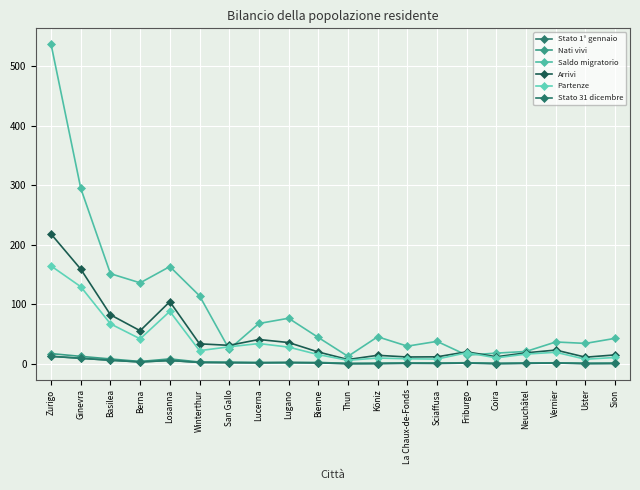

The Stato 1° gennaio series shows 1.4 at Friburgo. True or false?

True